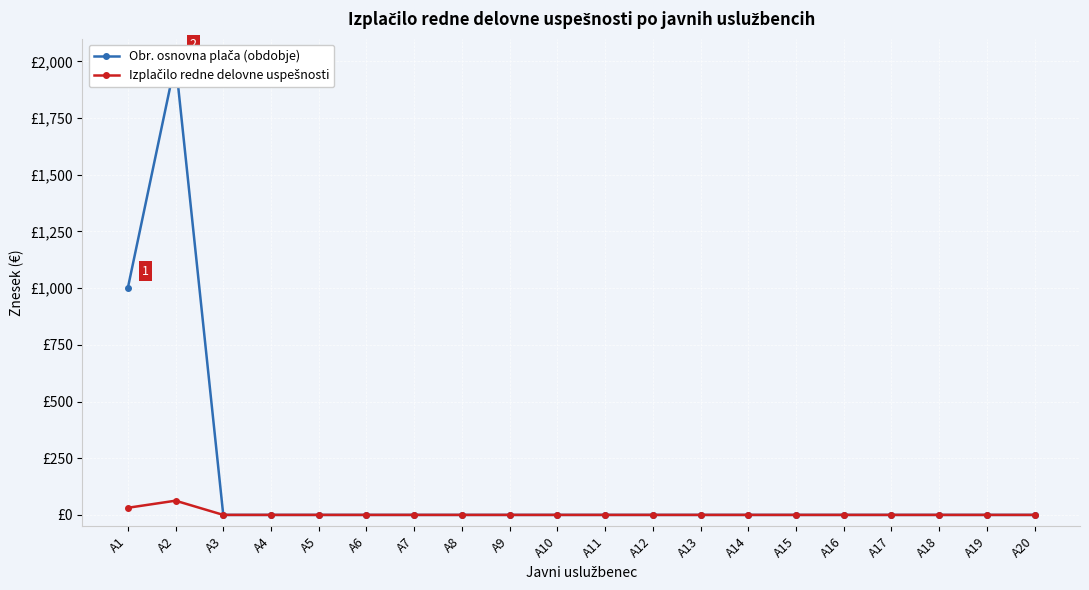

Is the value of Izplačilo redne delovne uspešnosti at A11 greater than the value of Obr. osnovna plača (obdobje) at A13?

No